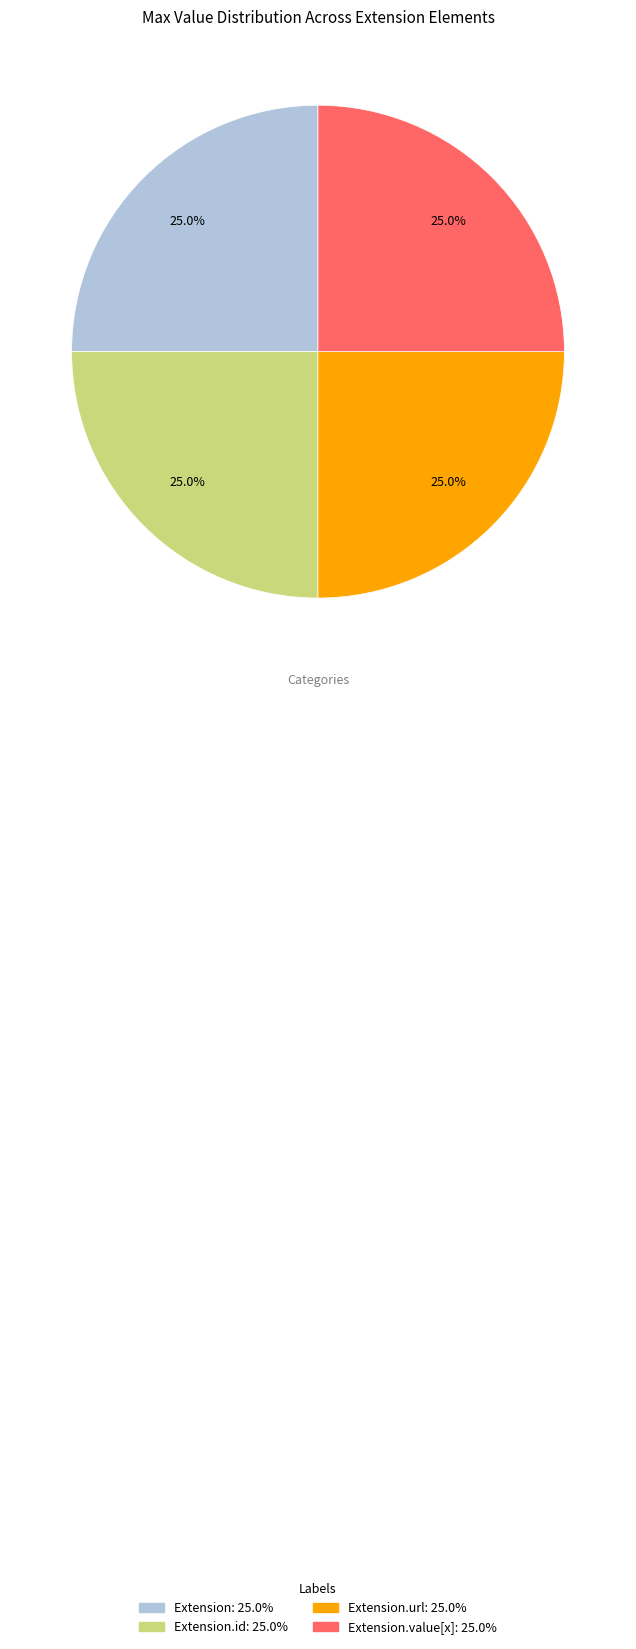

Count the number of slices in the pie.

4